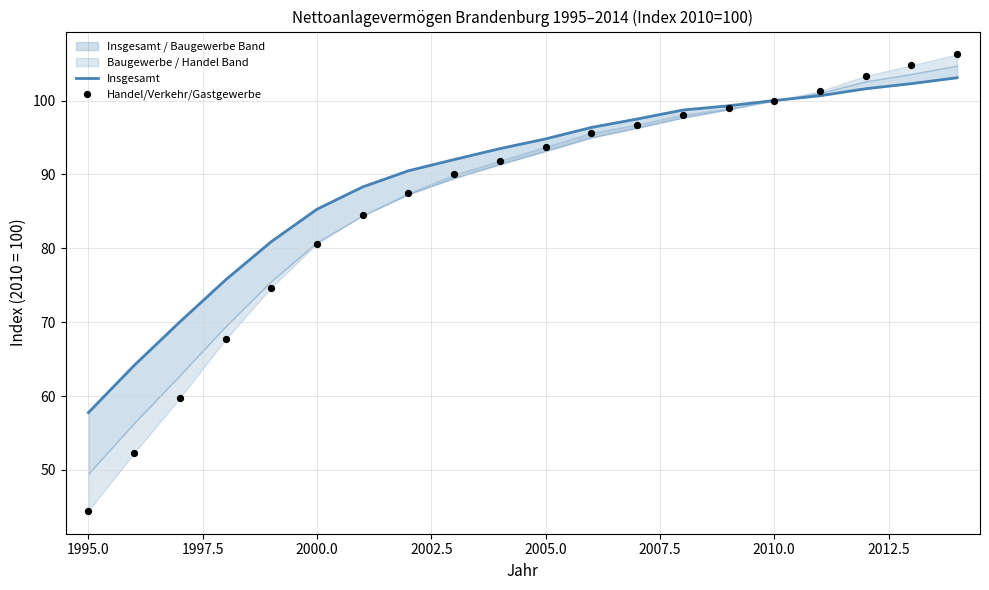

Which series has the widest spread of Y values?

Handel/Verkehr/Gastgewerbe